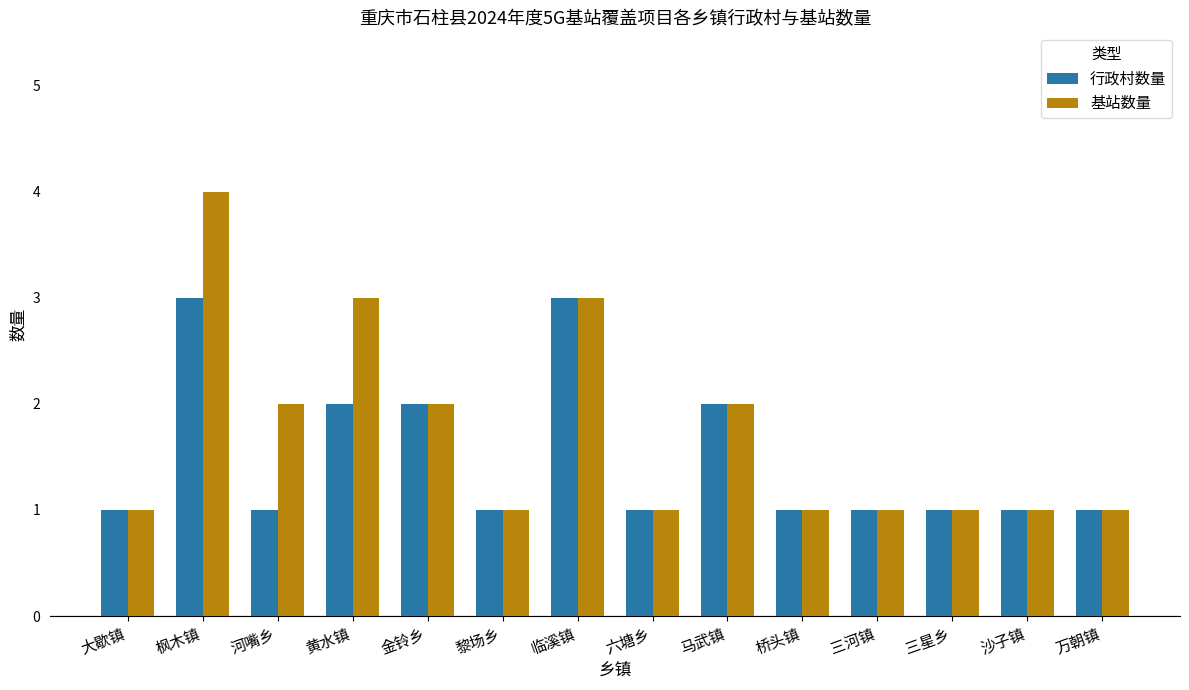

Is the value of 基站数量 at 河嘴乡 greater than the value of 行政村数量 at 三河镇?

Yes